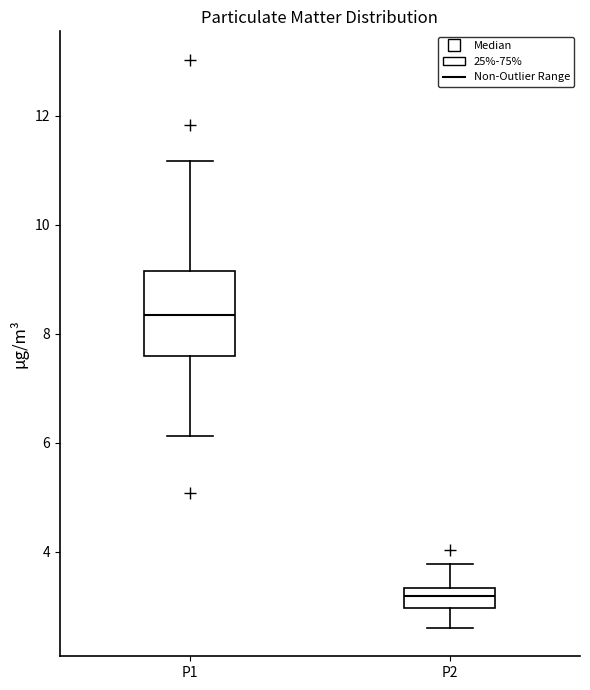

Which box is the tallest, from its lower edge to its upper edge?

P1